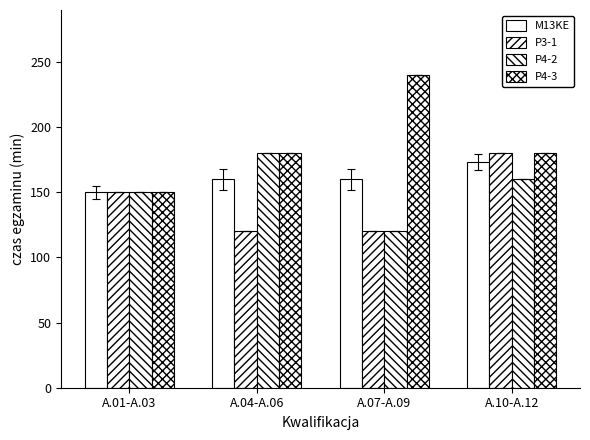

At which label does P4-3 reach its minimum?

A.01-A.03